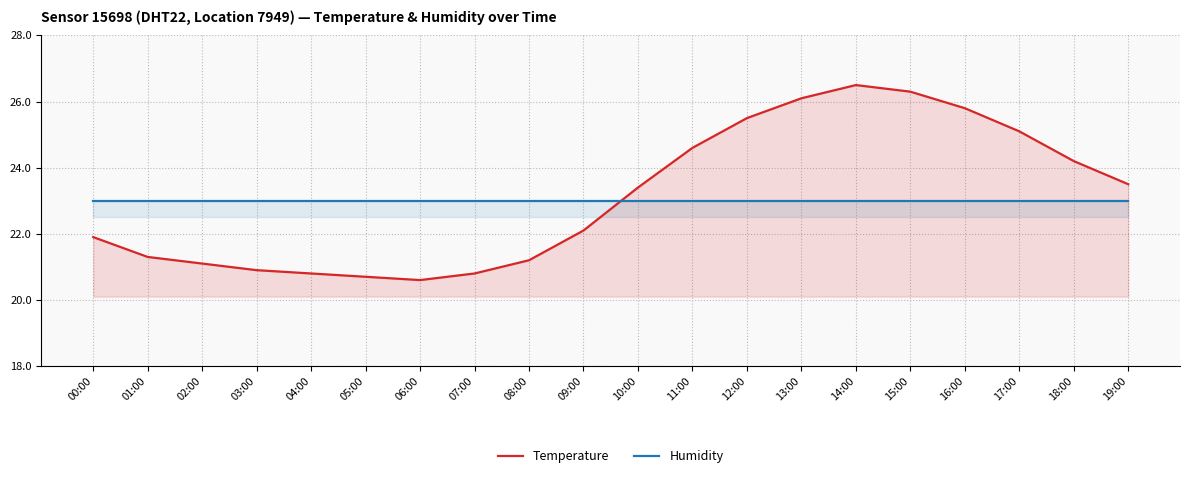

How many intersections are there between Humidity and Temperature?

1